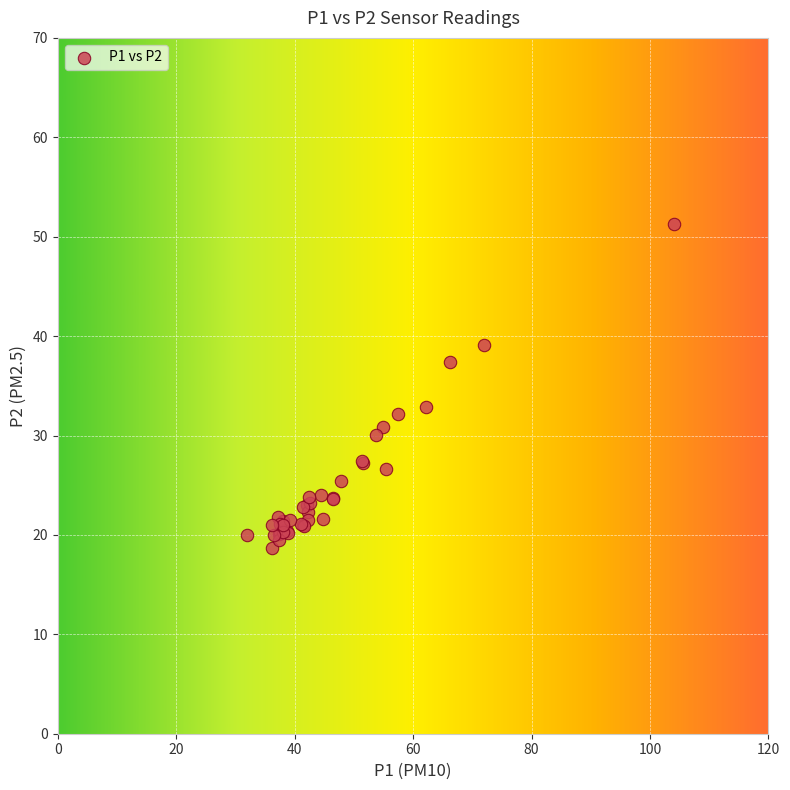

What Y value in the scatter plot is closest to 34?

32.9